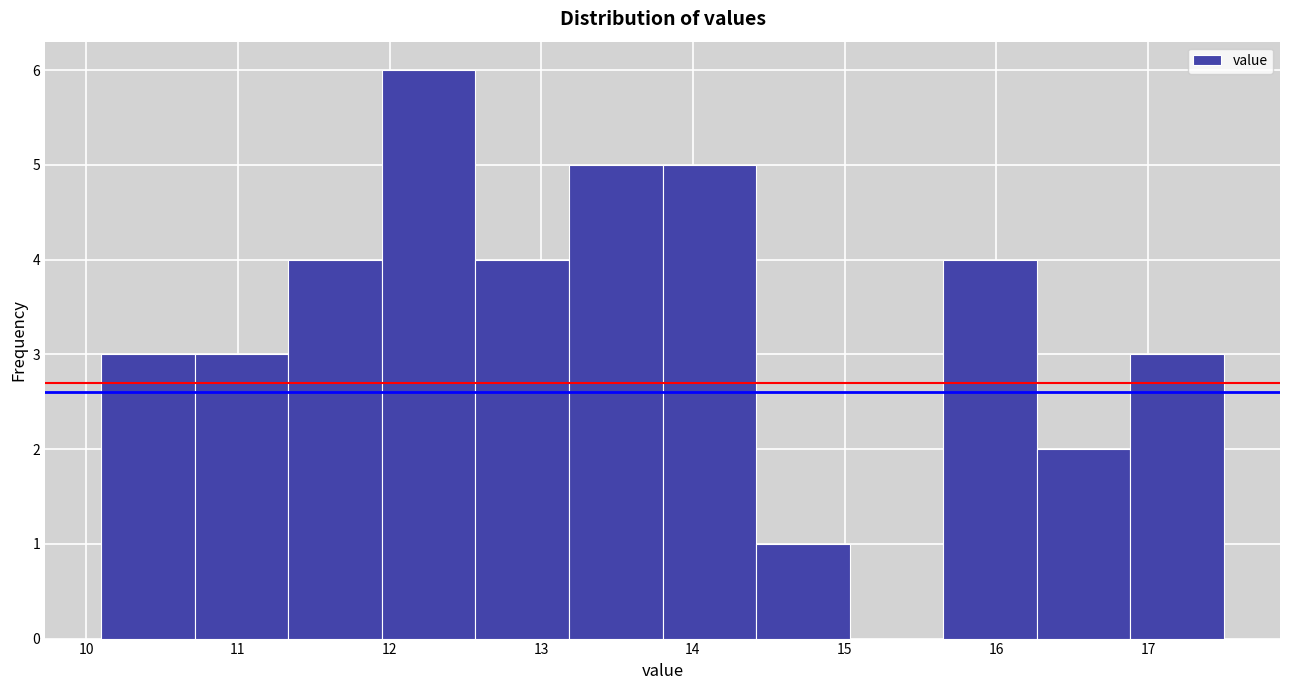

Reading left to right, transcribe this chart: for each bar, give the range it covers on the x-axis and its height. Neither the bar edges nor the heights are printed on the chart, so give them approximately, as read against the axes.

10.1 to 10.7: 3
10.7 to 11.3: 3
11.3 to 12.0: 4
12.0 to 12.6: 6
12.6 to 13.2: 4
13.2 to 13.8: 5
13.8 to 14.4: 5
14.4 to 15.0: 1
15.0 to 15.7: 0
15.7 to 16.3: 4
16.3 to 16.9: 2
16.9 to 17.5: 3